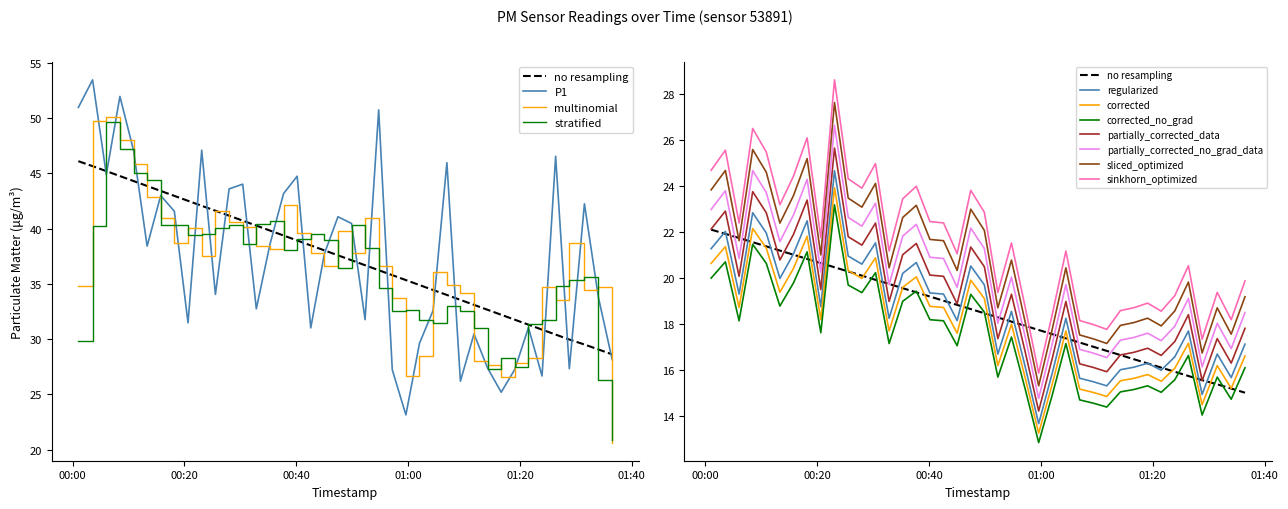

What is the greatest value displayed?

53.5